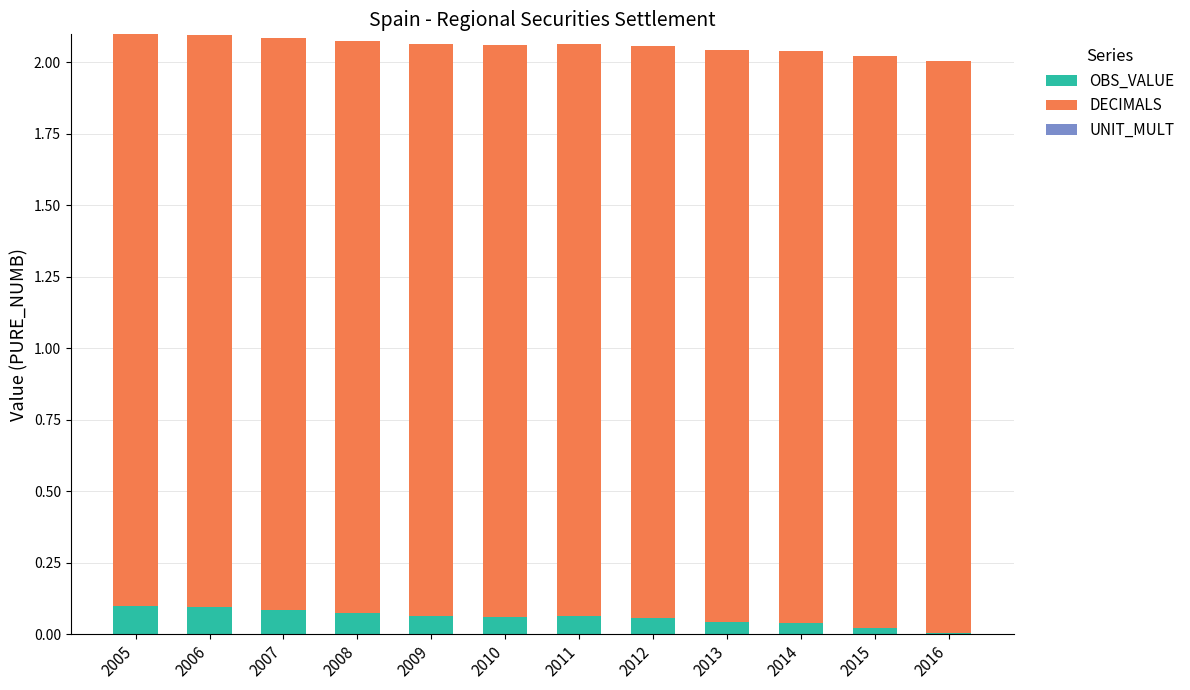

What is the sum of all OBS_VALUE values?

0.7